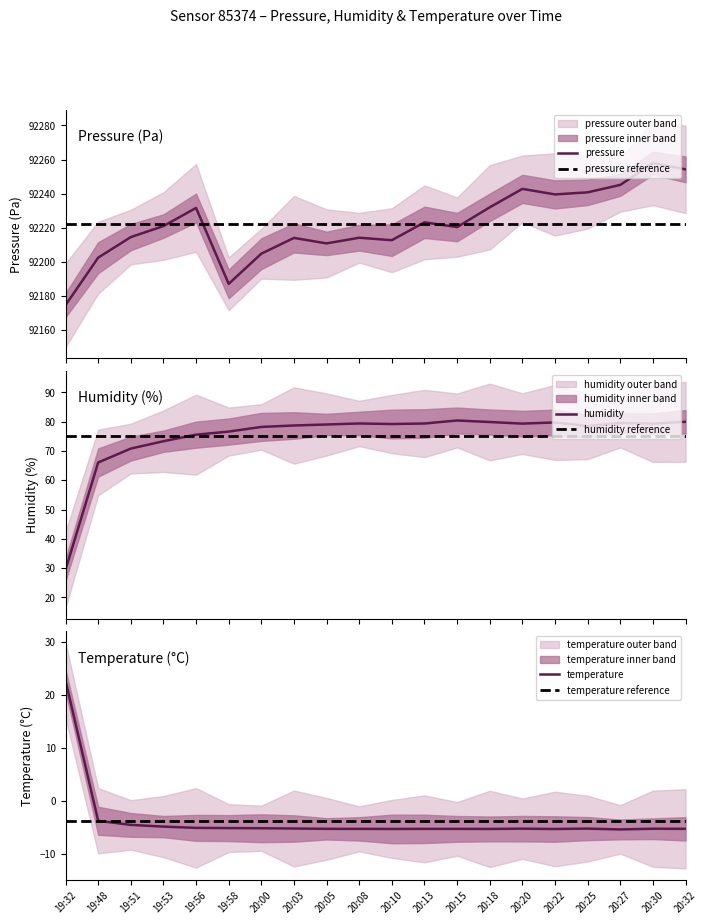

True or false: temperature and pressure cross at least once.

False